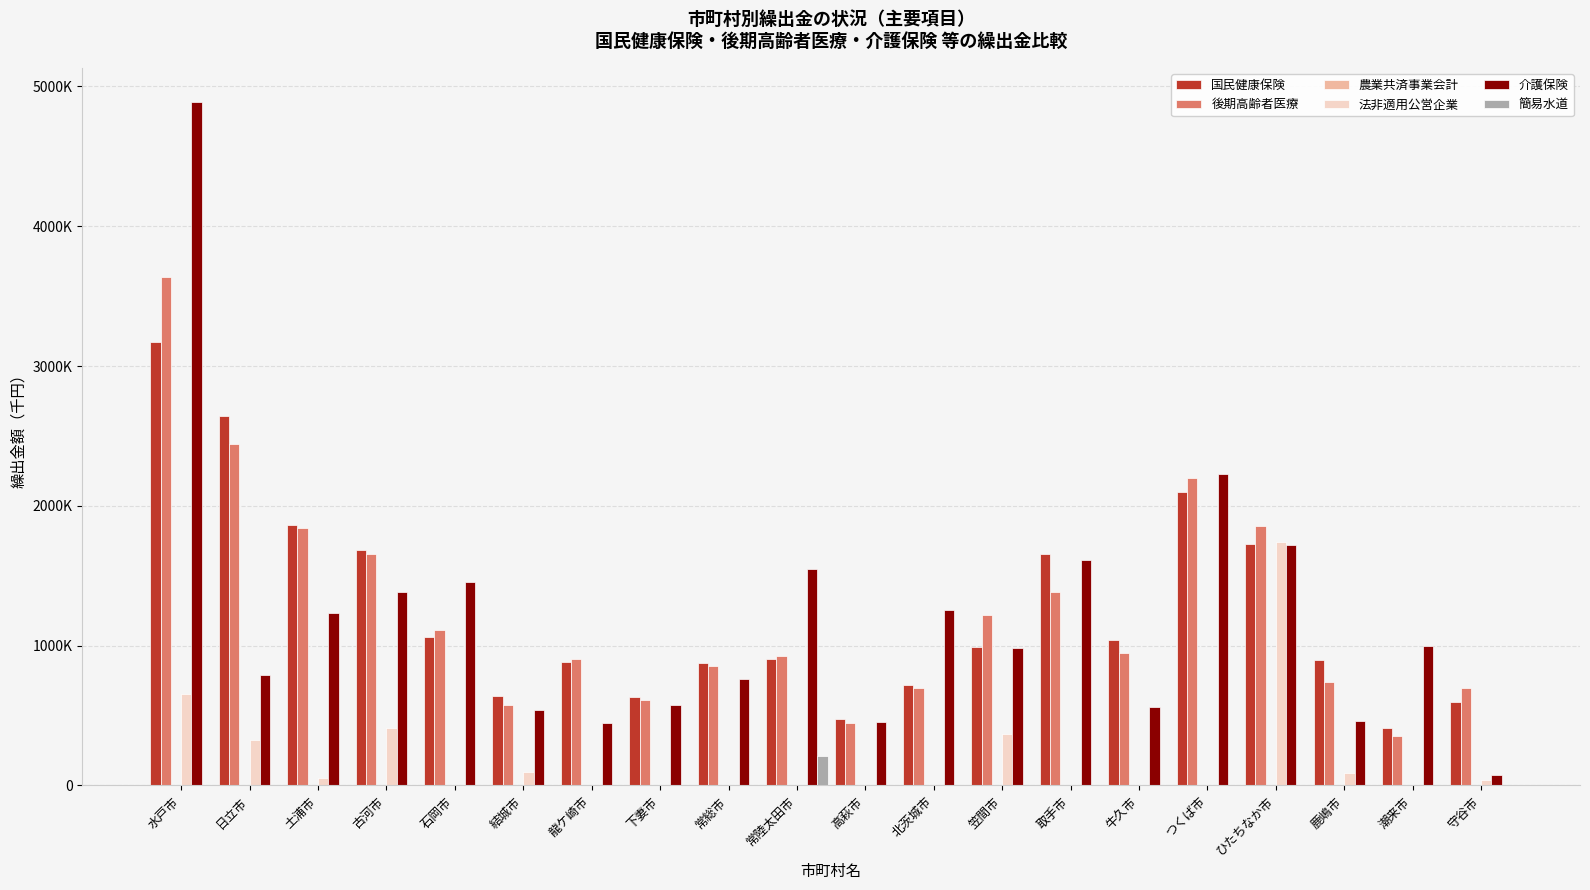

Reading left to right, what are all the values shown in this chart?

国民健康保険: 水戸市=3173756	日立市=2643299	土浦市=1862941	古河市=1685594	石岡市=1062490	結城市=638851	龍ケ崎市=883197	下妻市=636225	常総市=877007	常陸太田市=907298	高萩市=478471	北茨城市=716478	笠間市=993515	取手市=1658166	牛久市=1039113	つくば市=2098272	ひたちなか市=1727545	鹿嶋市=901057	潮来市=408518	守谷市=595936
後期高齢者医療: 水戸市=3635900	日立市=2445368	土浦市=1838400	古河市=1653248	石岡市=1115016	結城市=572973	龍ケ崎市=904406	下妻市=609568	常総市=853953	常陸太田市=925297	高萩市=450100	北茨城市=699952	笠間市=1217593	取手市=1385200	牛久市=946662	つくば市=2197026	ひたちなか市=1855417	鹿嶋市=740335	潮来市=354762	守谷市=696746
農業共済事業会計: 水戸市=0	日立市=0	土浦市=0	古河市=0	石岡市=0	結城市=0	龍ケ崎市=0	下妻市=0	常総市=0	常陸太田市=0	高萩市=0	北茨城市=0	笠間市=0	取手市=0	牛久市=0	つくば市=0	ひたちなか市=0	鹿嶋市=0	潮来市=0	守谷市=0
法非適用公営企業: 水戸市=650874	日立市=324561	土浦市=52710	古河市=409699	石岡市=6508	結城市=97970	龍ケ崎市=0	下妻市=0	常総市=0	常陸太田市=0	高萩市=0	北茨城市=0	笠間市=367855	取手市=0	牛久市=2000	つくば市=0	ひたちなか市=1743224	鹿嶋市=90848	潮来市=0	守谷市=40441
介護保険: 水戸市=4888327	日立市=791168	土浦市=1234818	古河市=1386165	石岡市=1456907	結城市=538186	龍ケ崎市=446082	下妻市=579235	常総市=758535	常陸太田市=1548794	高萩市=452253	北茨城市=1253872	笠間市=984396	取手市=1611330	牛久市=560803	つくば市=2229670	ひたちなか市=1717616	鹿嶋市=460914	潮来市=996840	守谷市=73861
簡易水道: 水戸市=0	日立市=0	土浦市=0	古河市=0	石岡市=0	結城市=0	龍ケ崎市=0	下妻市=0	常総市=0	常陸太田市=208632	高萩市=0	北茨城市=0	笠間市=0	取手市=0	牛久市=0	つくば市=0	ひたちなか市=0	鹿嶋市=0	潮来市=0	守谷市=0